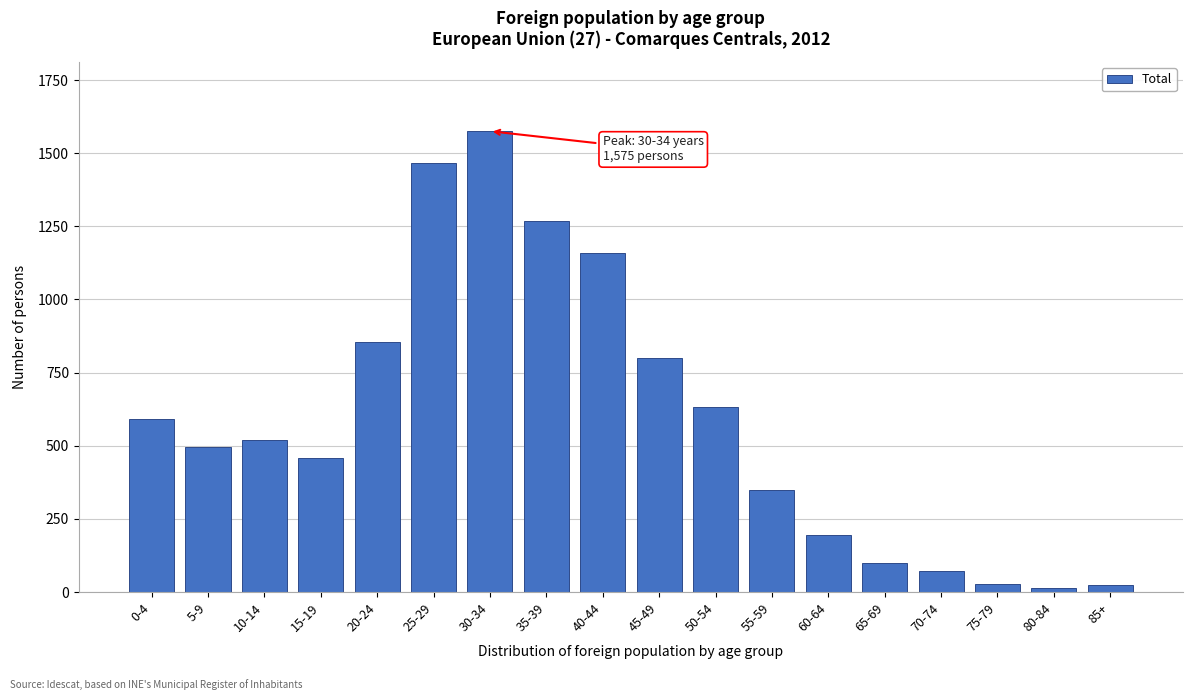

What is the ratio of the value at 5-9 to the value at 20-24?

0.6